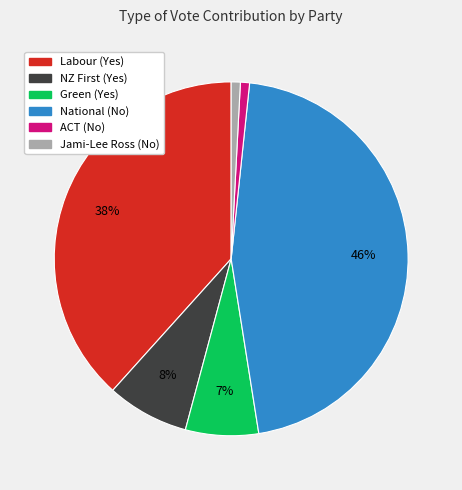

True or false: ACT (No) accounts for 11% of the total.

False